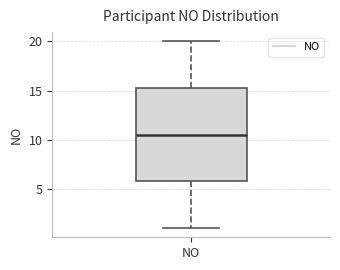

Read this box plot against the y-axis: the position of the median line, the range covered by the box, and the ends of both whiskers. The values are not printed on the chart, so give them approximately, as read against the axis.

median 10.5, box 6.0 to 15.5, whiskers 1.0 to 20.0